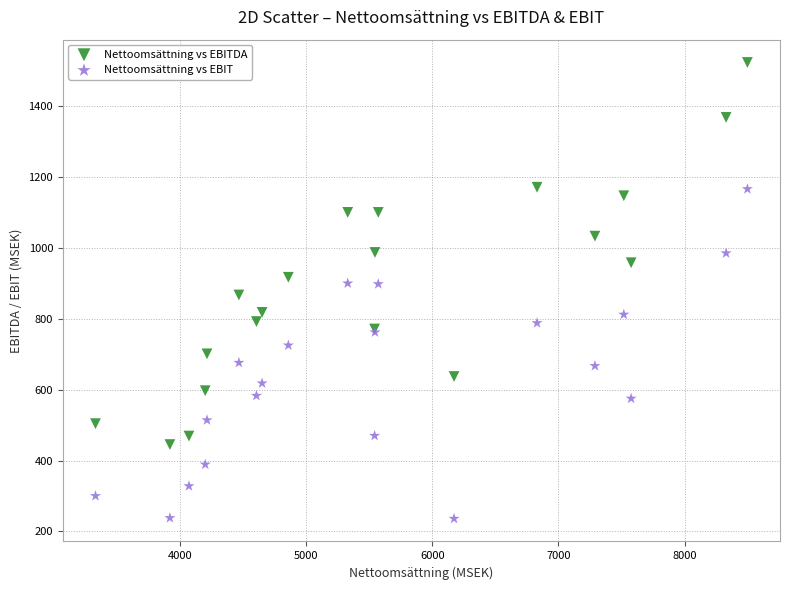

Which series reaches the maximum Y coordinate?

Nettoomsättning vs EBITDA